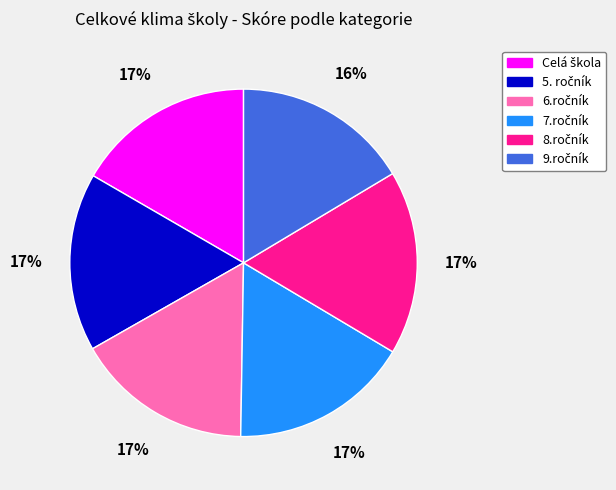

Is there a majority slice in this chart?

No